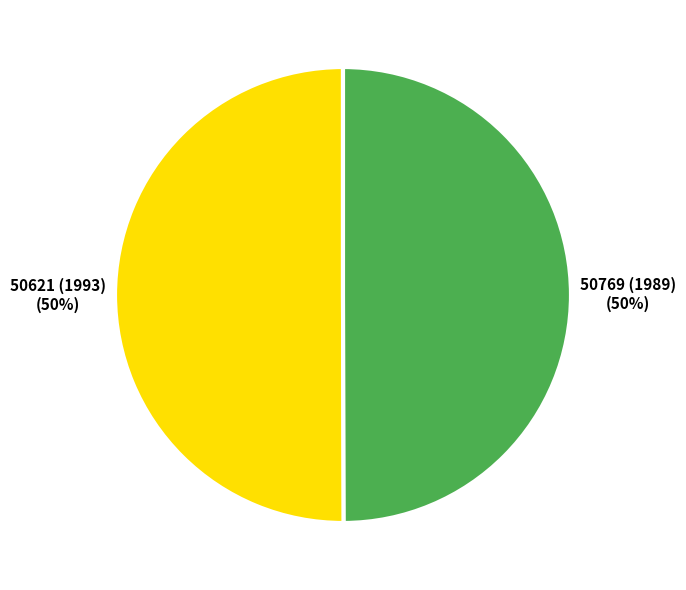

Approximately how many times larger is the value at 50621 (1993) compared to 50769 (1989)?

1.0